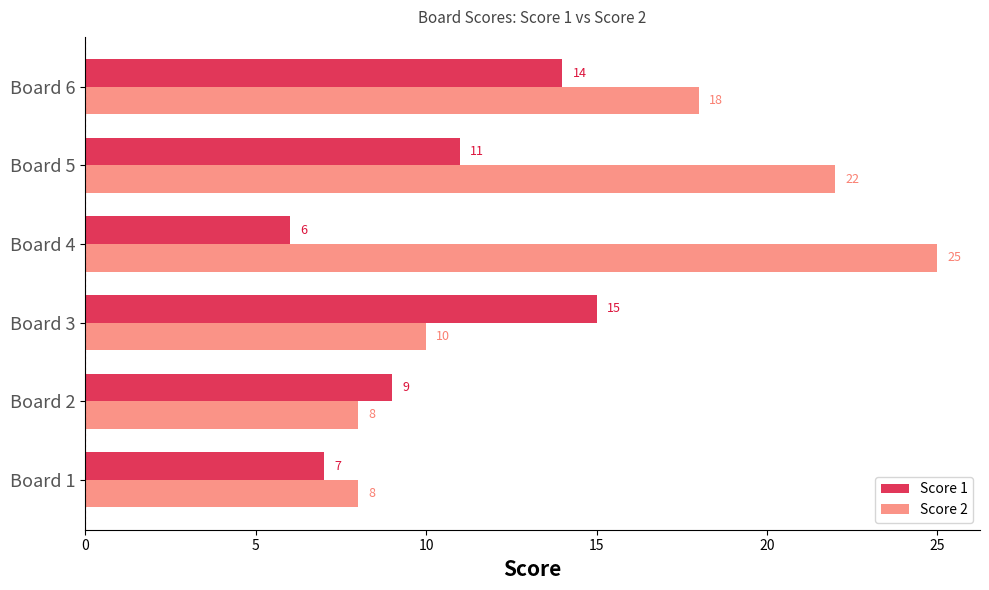

At which label is Score 2 closest to 16?

Board 6